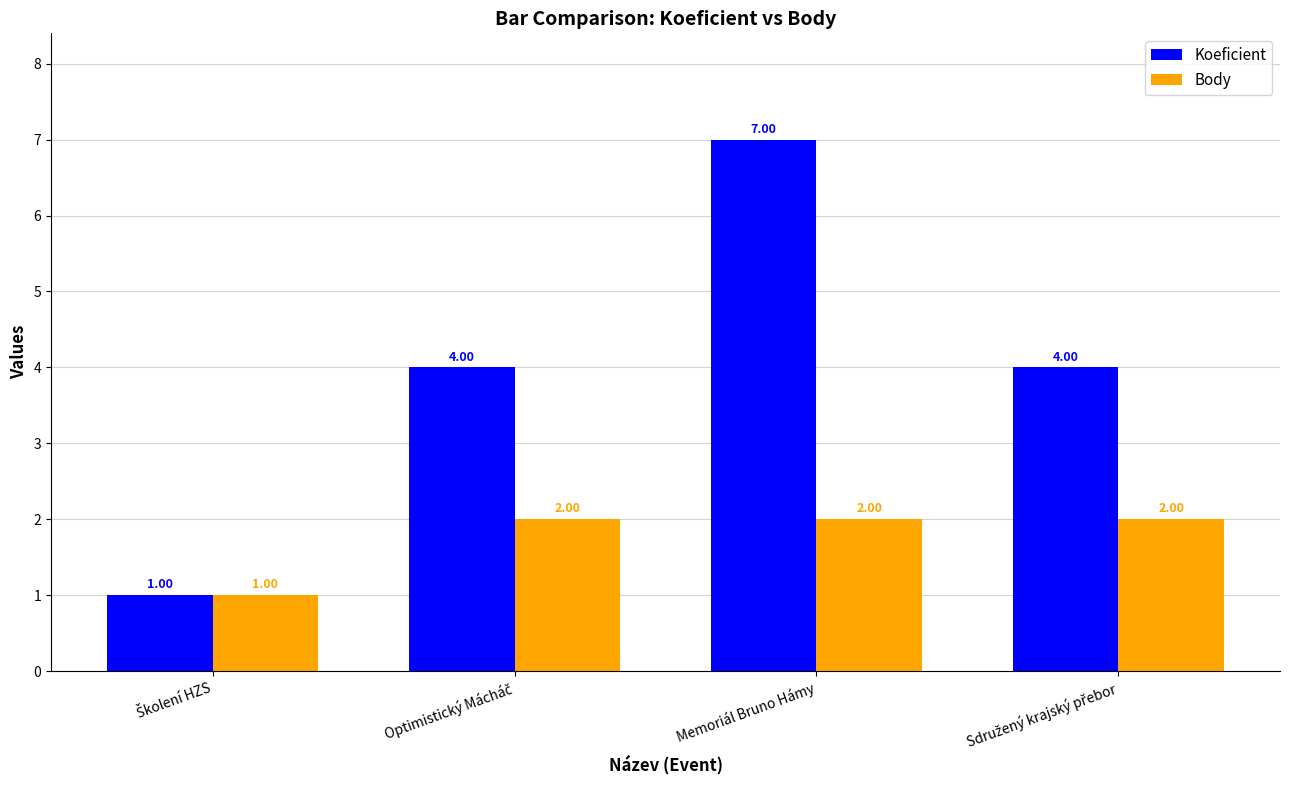

Which series has the widest spread of values?

Koeficient